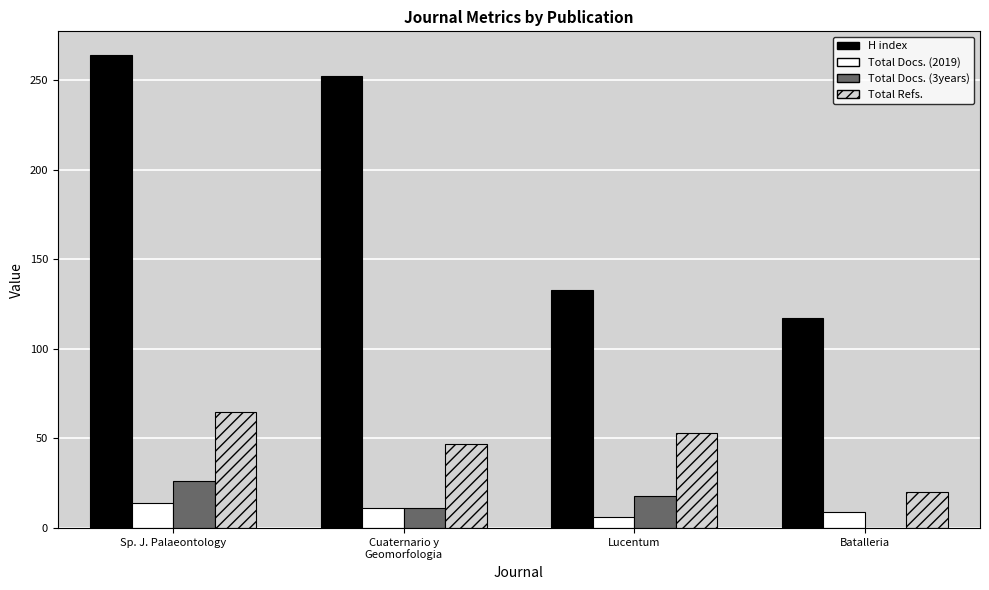

Reading left to right, extract all data points from this chart.

H index: 264	252	133	117
Total Docs. (2019): 14	11	6	9
Total Docs. (3years): 26	11	18	0
Total Refs.: 65	47	53	20